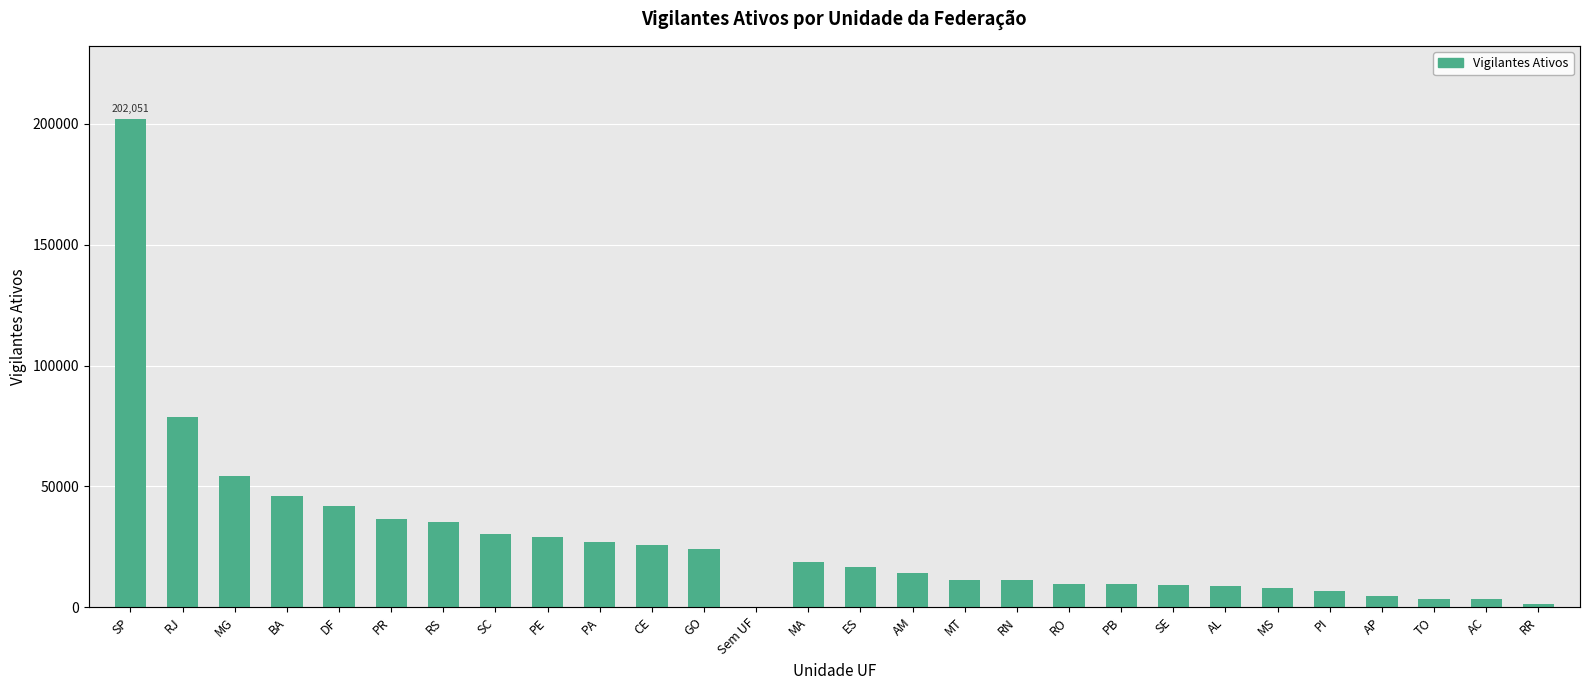

Reading left to right, transcribe all the data shown in this chart.

202051	78550	54331	45886	41799	36547	35313	30050	29112	26862	25546	23923	22	18721	16686	13941	11329	11031	9446	9415	8935	8631	7746	6587	4478	3243	3229	1420